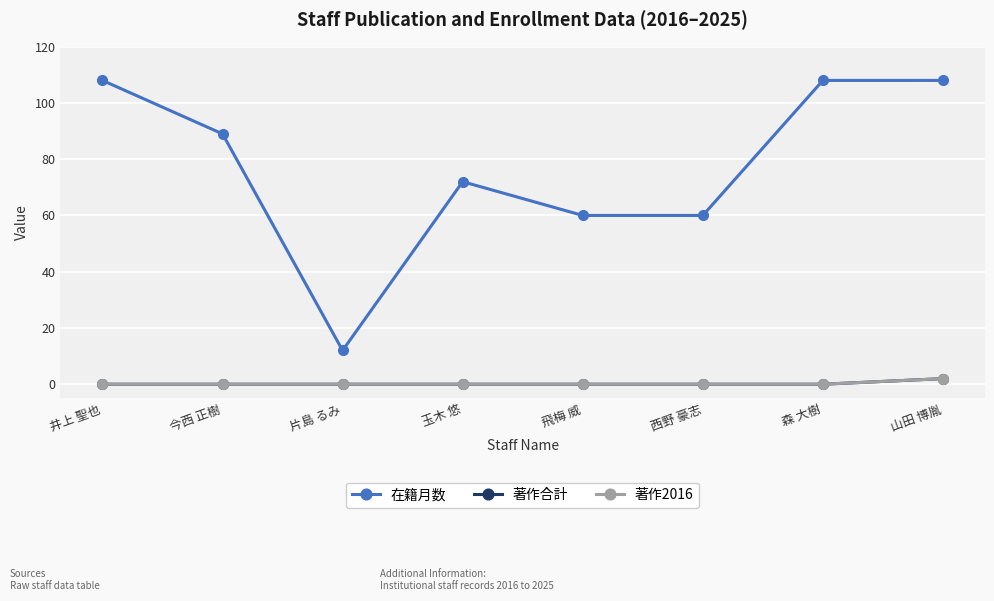

At which label does 著作2016 reach its peak?

山田 博胤